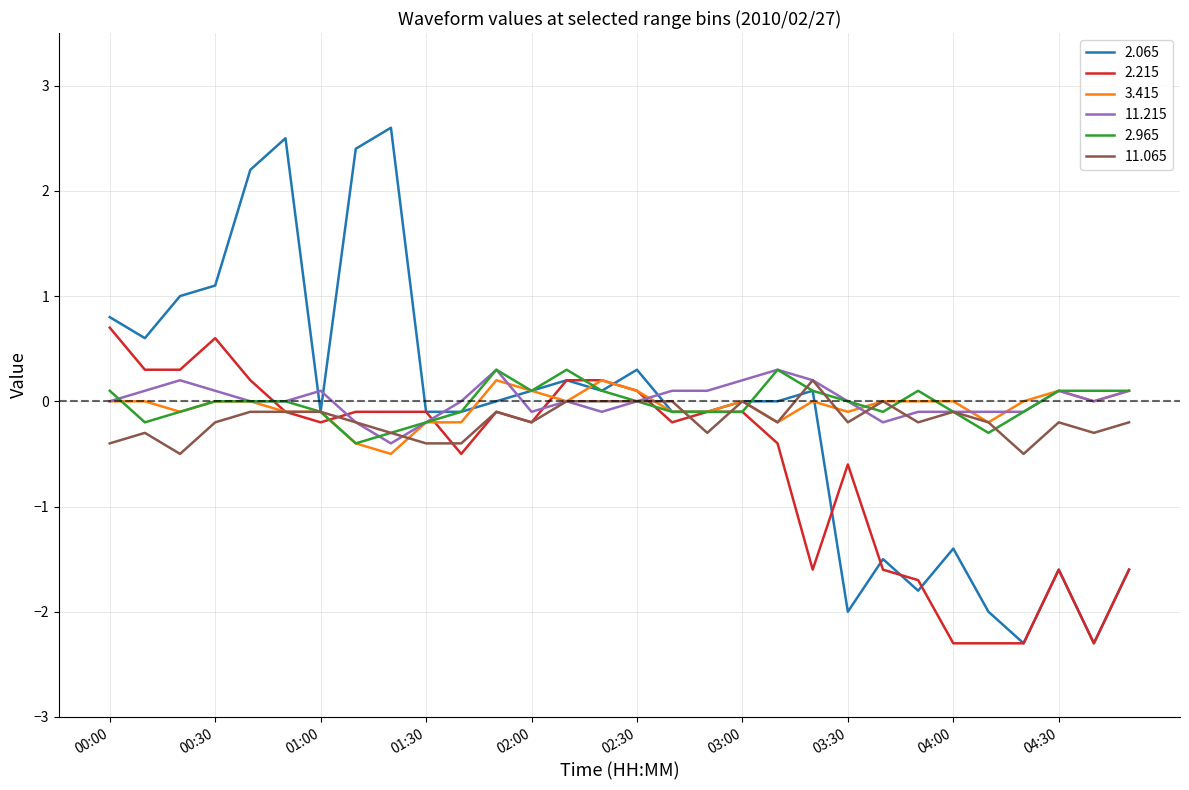

What is the lowest value of the 2.065 series?

-2.3